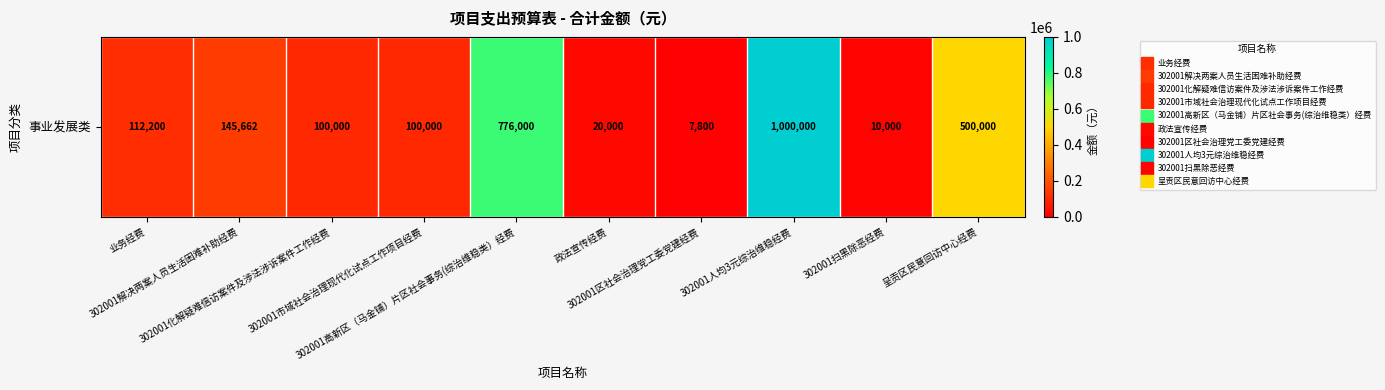

Count the number of data series in this chart.

1